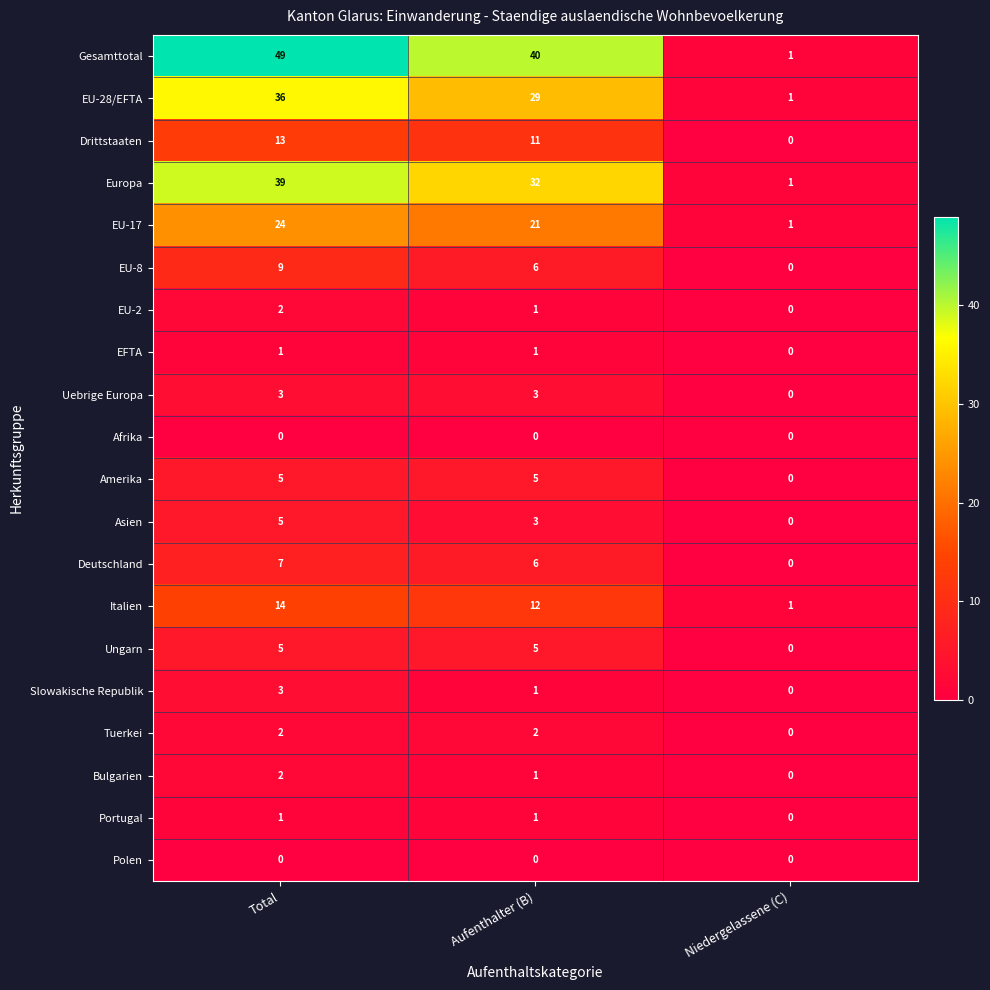

What is the total value across all series at Niedergelassene (C)?

5